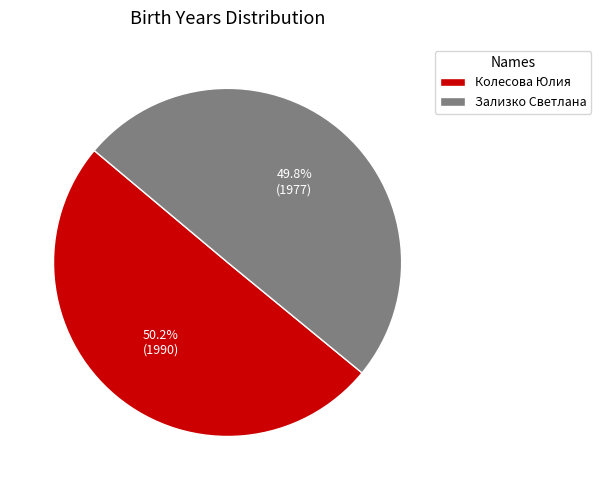

Is there a majority slice in this chart?

Yes